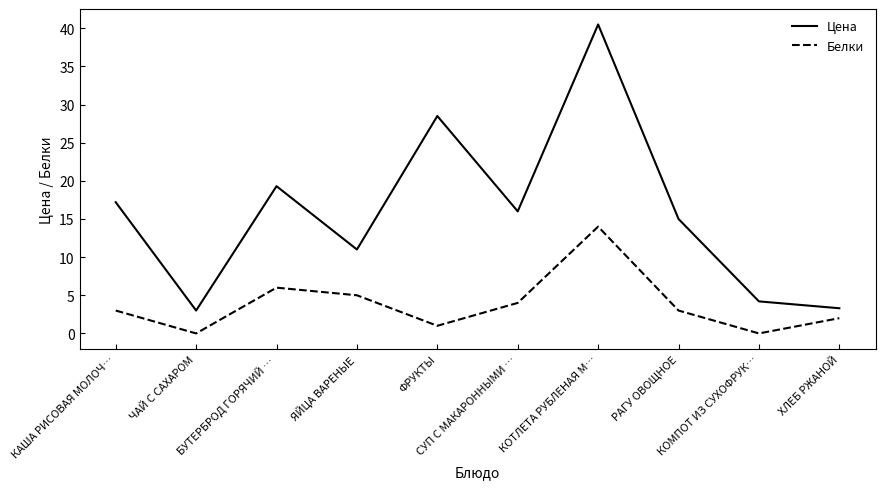

Is the value of Белки at РАГУ ОВОЩНОЕ greater than the value of Цена at КАША РИСОВАЯ МОЛОЧ…?

No